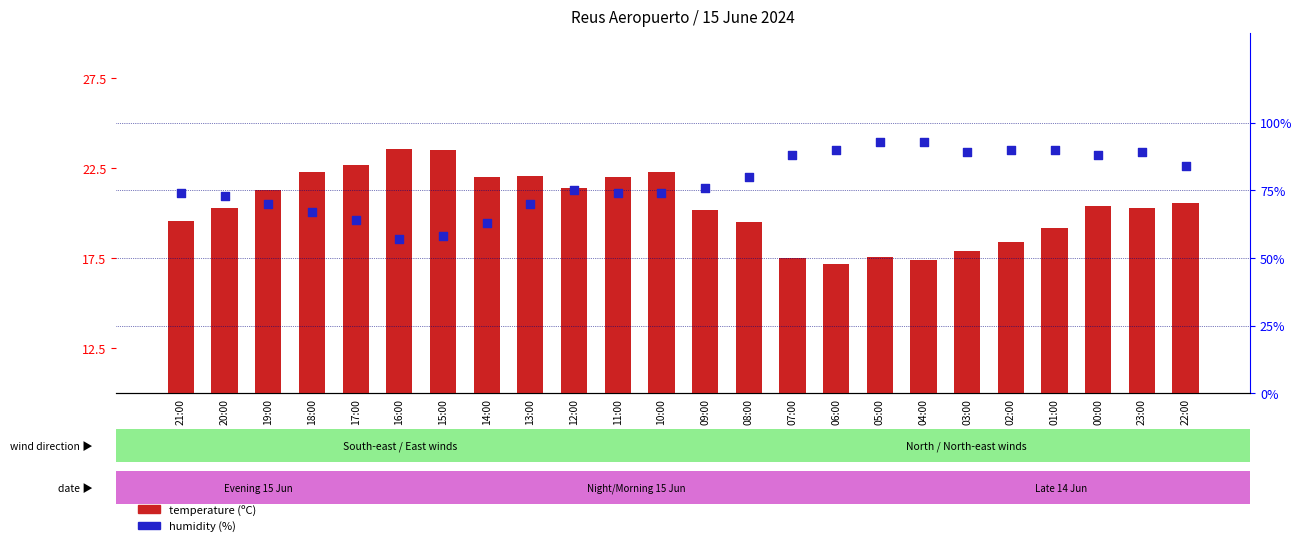

At which category is the sum across all series the highest?

05:00